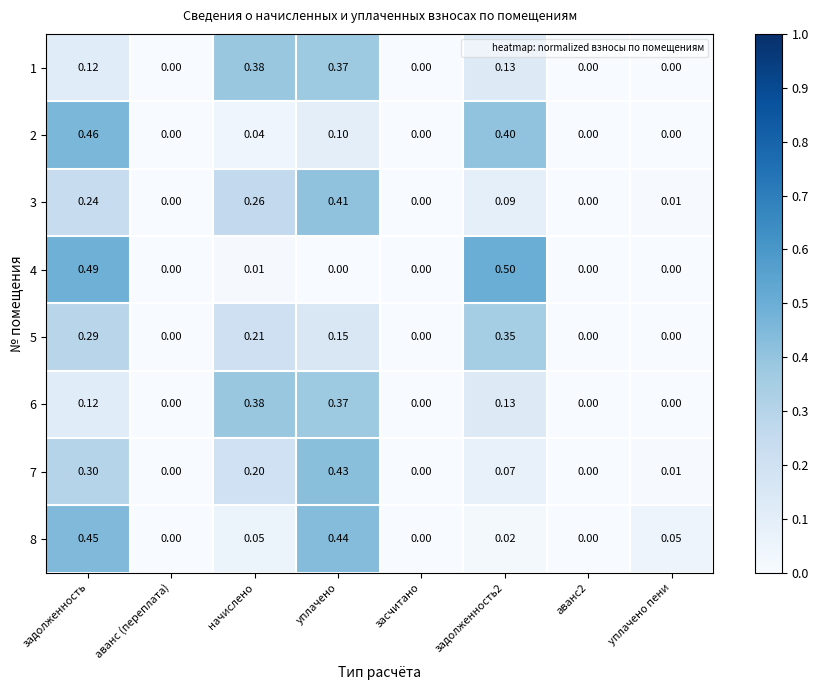

Which category has the highest value in the 6 series?

начислено